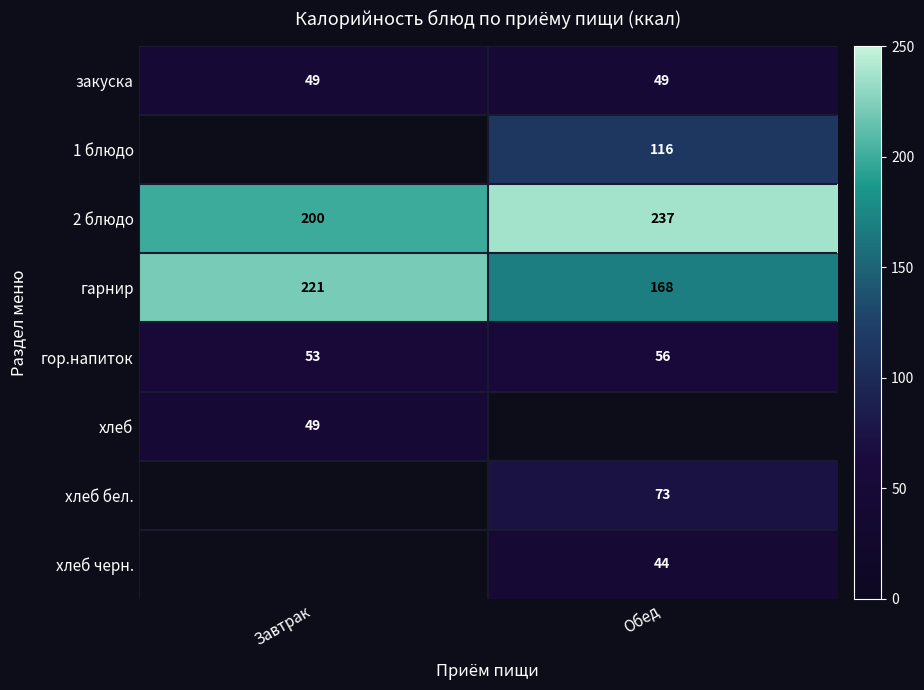

Which category has the highest value across all series?

Обед